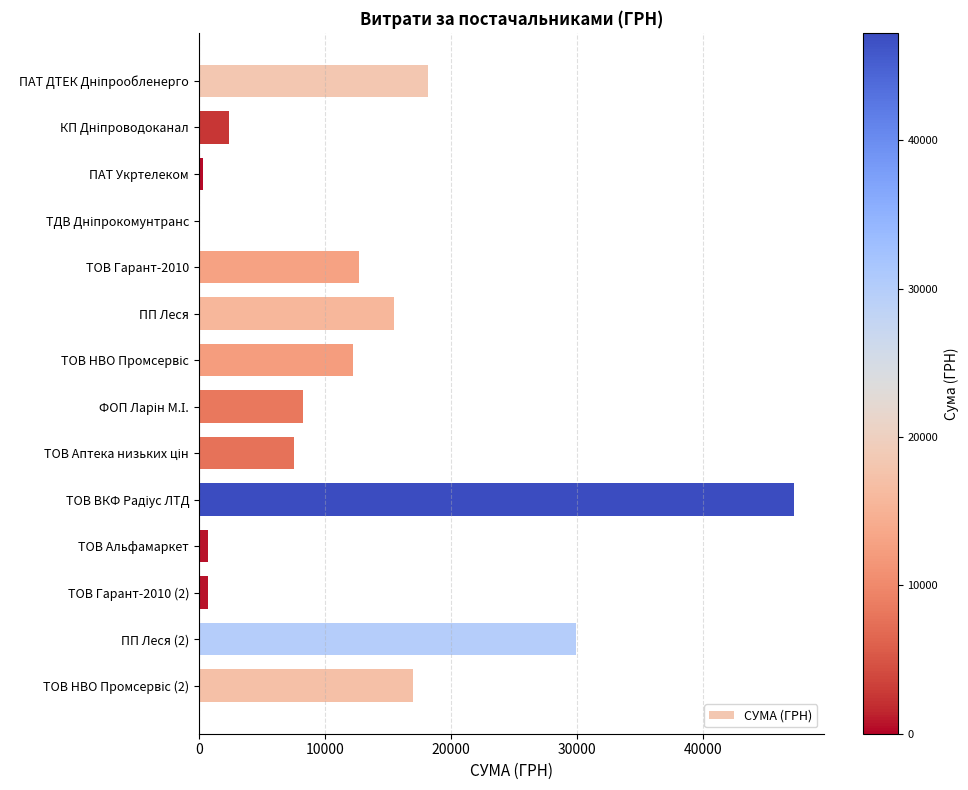

Is it true that the value at ПП Леся (2) is 18126.9?

False